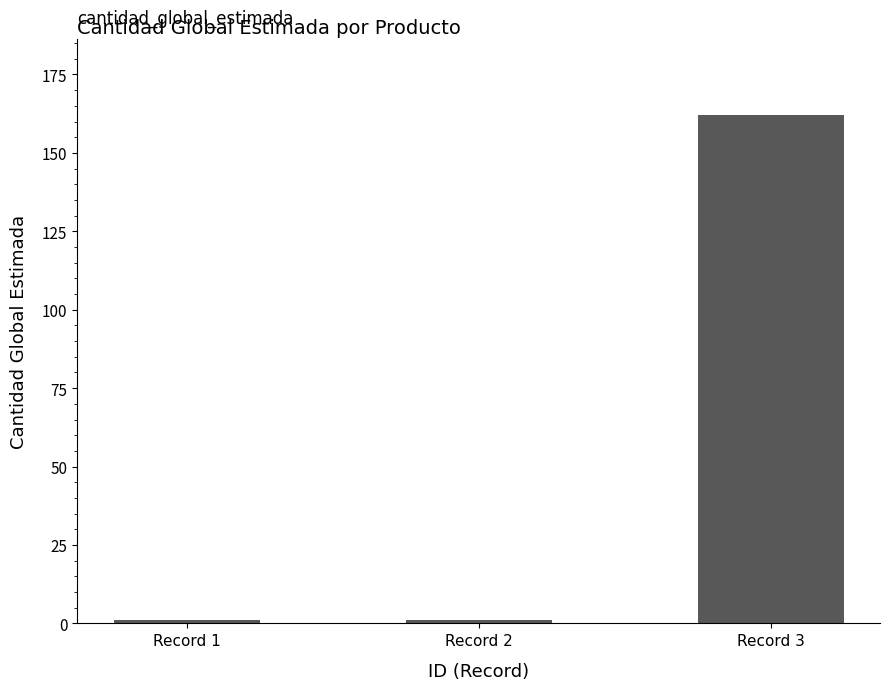

Reading left to right, list all the values displayed in this chart.

Record 1=1	Record 2=1	Record 3=162